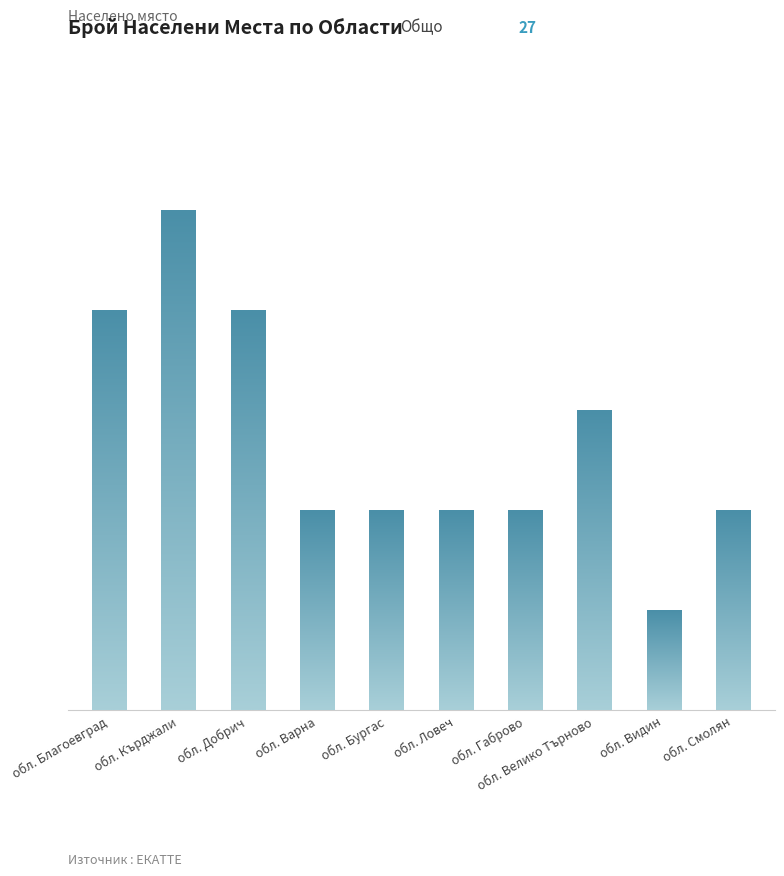

What is the label of the 10th bar from the right?

обл. Благоевград